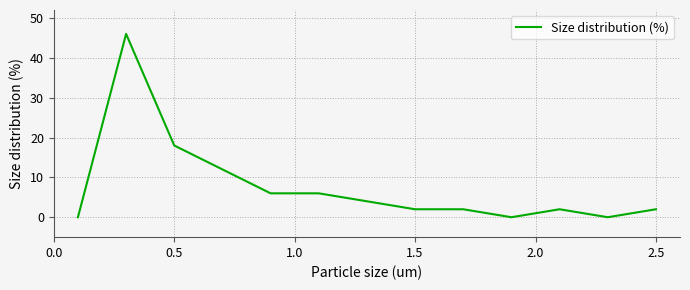

Reading right to left, what are all the values shown in this chart?

2	0	2	0	2	2	4	6	6	12	18	46	0